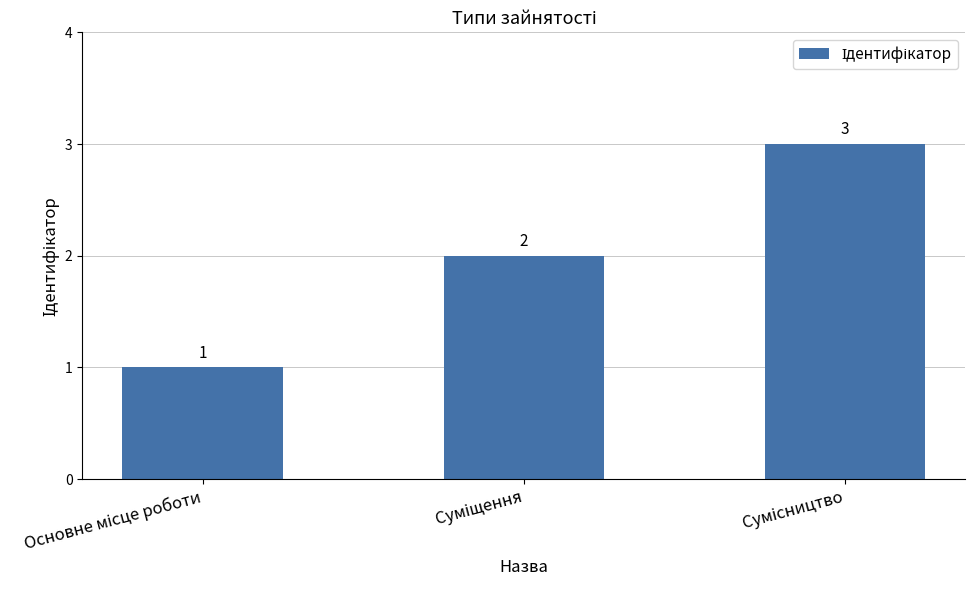

What is the difference between the maximum and minimum values?

2